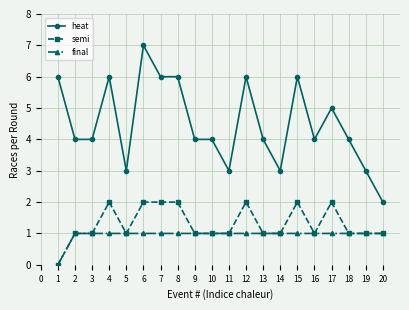

Which series has the largest range (max minus min)?

heat